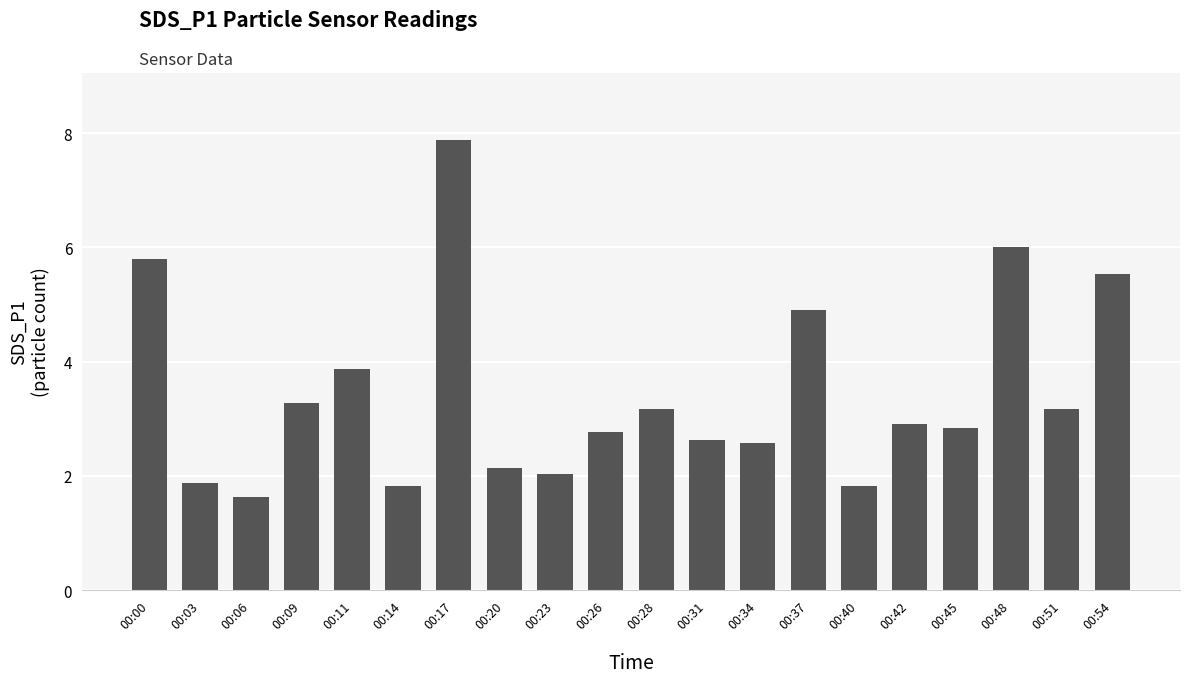

The chart shows a value of 5.5 at 00:28. True or false?

False